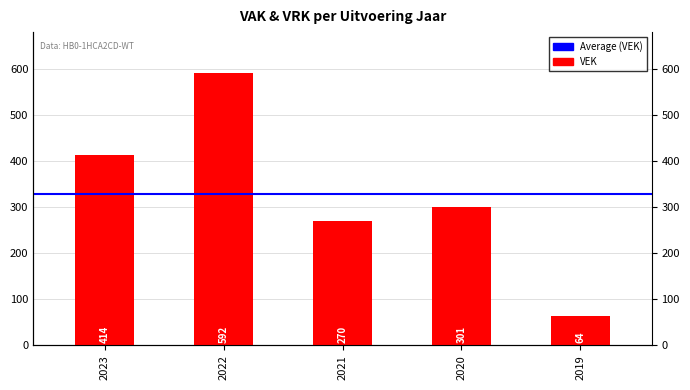

True or false: the data shows 270 at 2021.

True